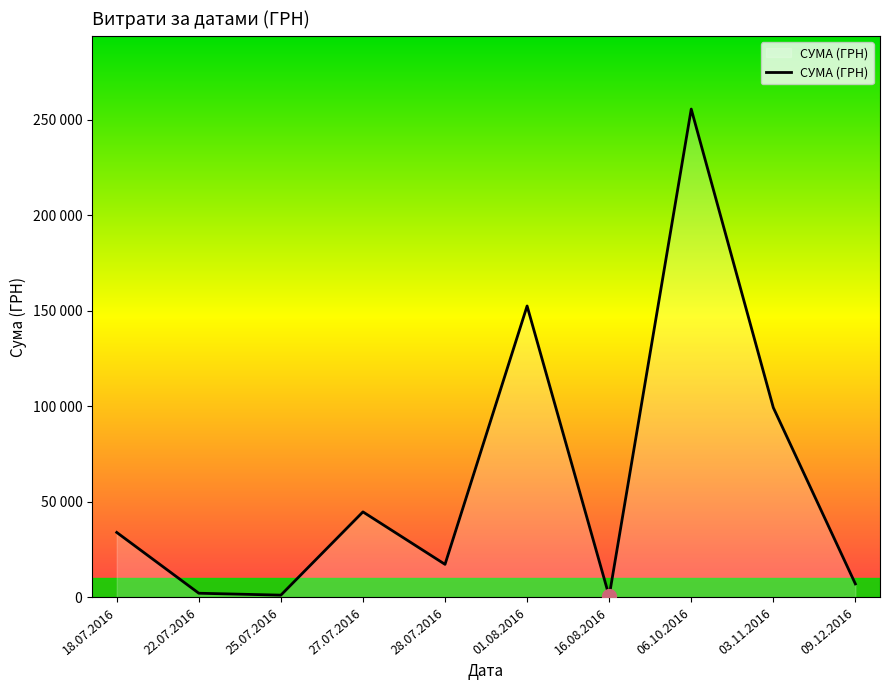

Does the chart have visible grid lines?

No